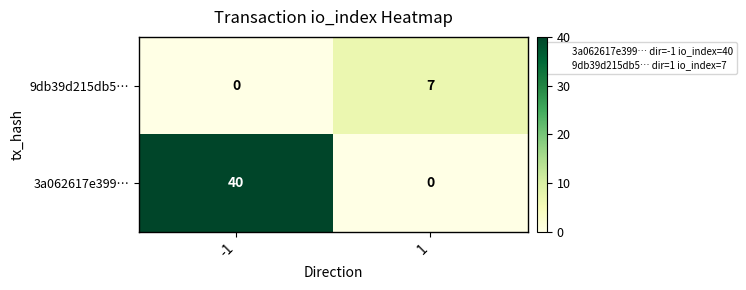

What is the spread (max minus min) of values at 1?

7